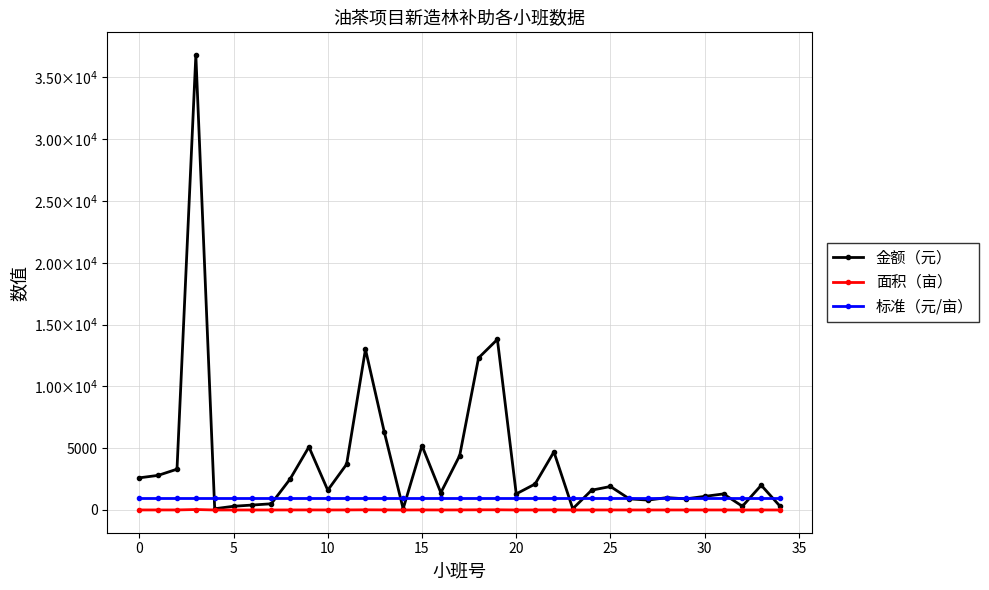

Is this an area chart (filled region under the line)?

No